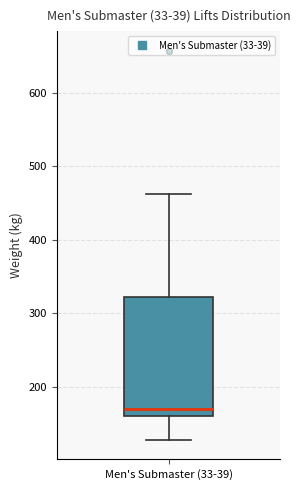

Read this box plot against the y-axis: the position of the median line, the range covered by the box, and the ends of both whiskers. The values are not printed on the chart, so give them approximately, as read against the axis.

median 170, box 160 to 320, whiskers 130 to 460